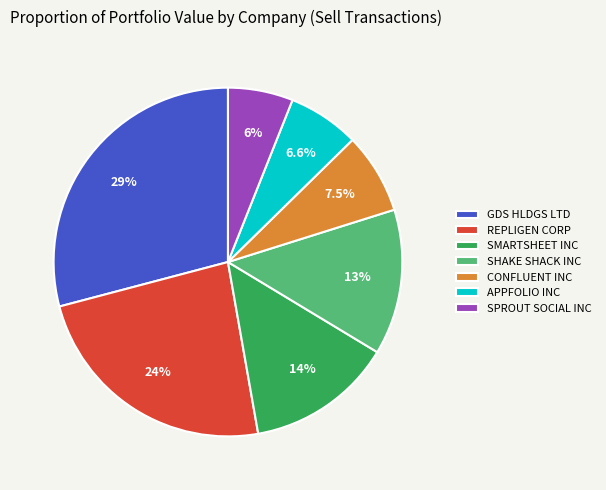

What is the ratio of the value at SPROUT SOCIAL INC to the value at APPFOLIO INC?

0.9